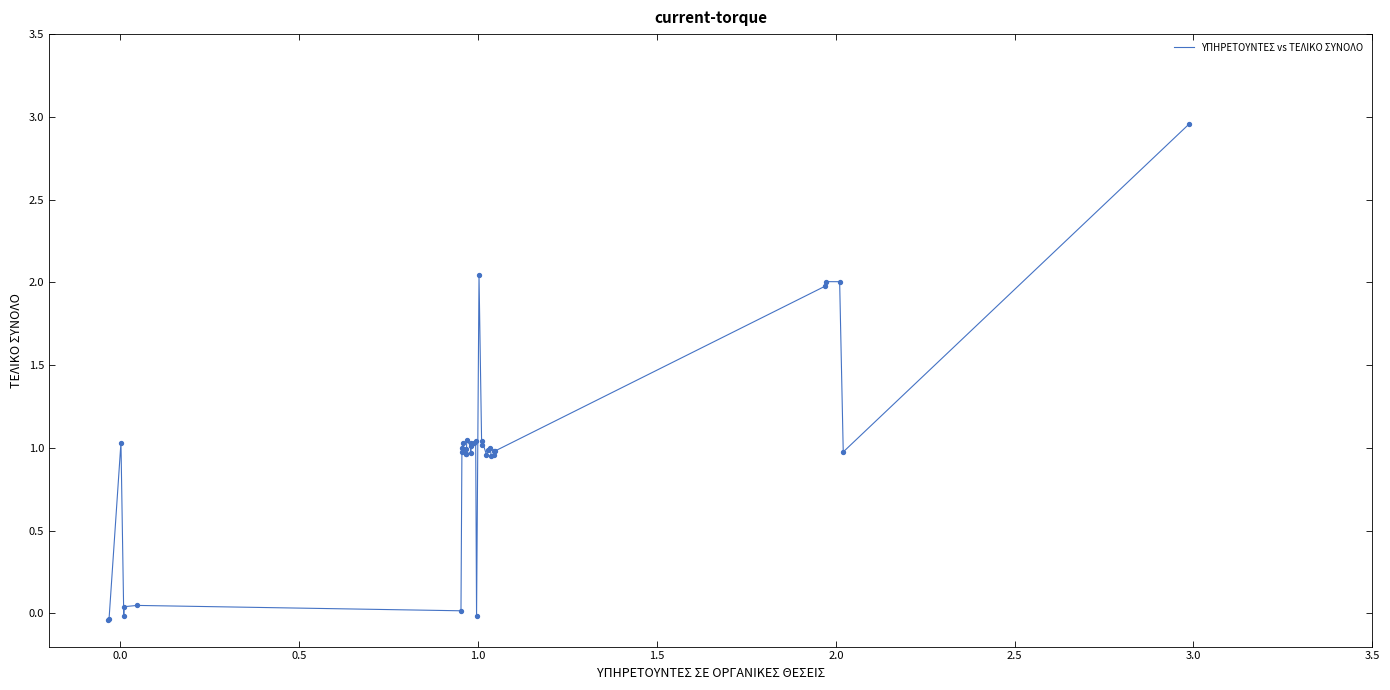

How many lines are shown in the chart?

1